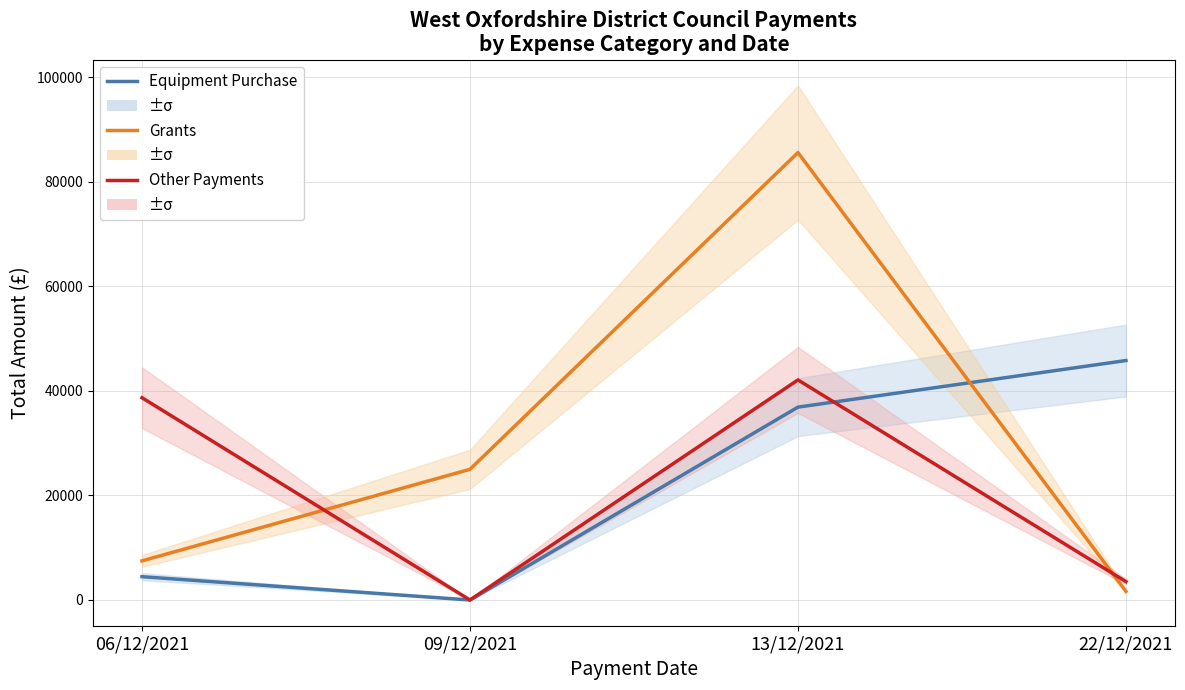

What is the label of the 4th point from the left?

22/12/2021